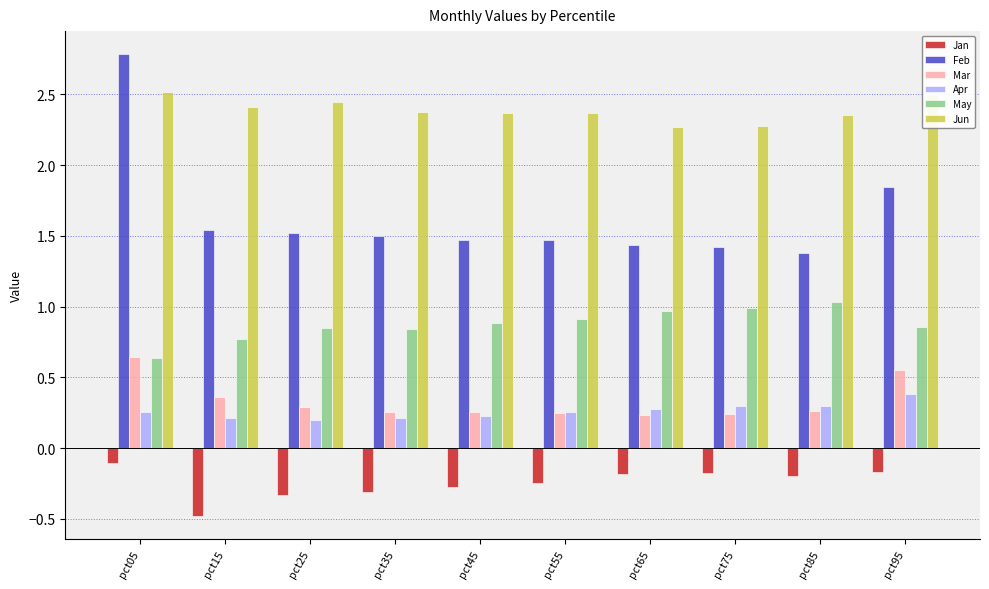

How many categories are shown in the chart?

10